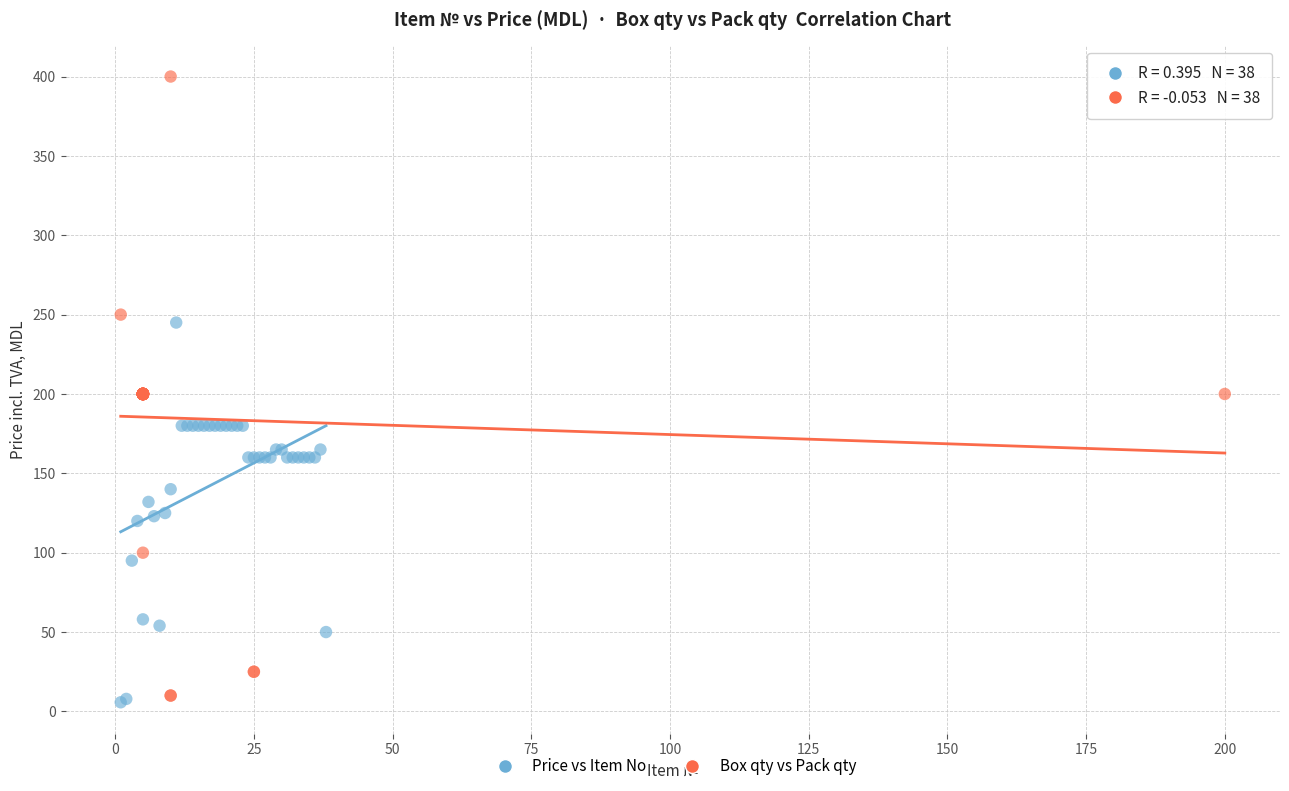

Which series reaches the minimum Y coordinate?

Price vs Item No